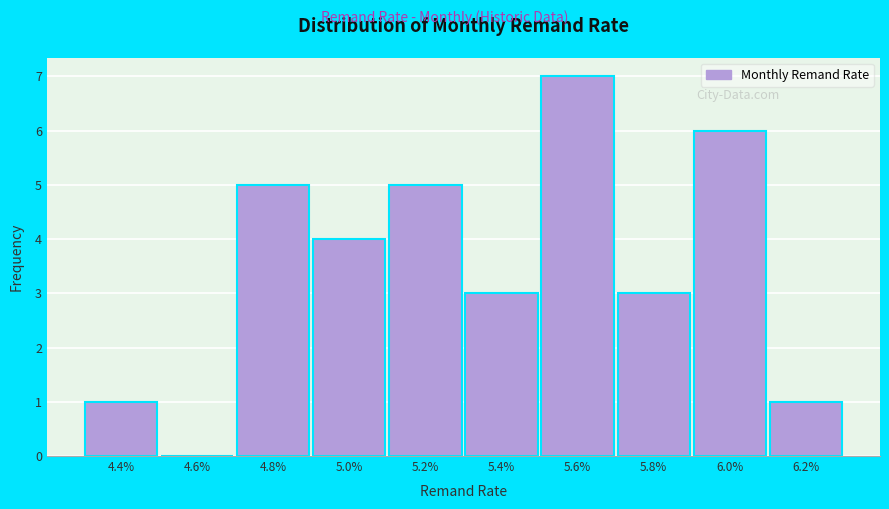

Reading right to left, list all the values displayed in this chart.

6.2%=1	6.0%=6	5.8%=3	5.6%=7	5.4%=3	5.2%=5	5.0%=4	4.8%=5	4.6%=0	4.4%=1